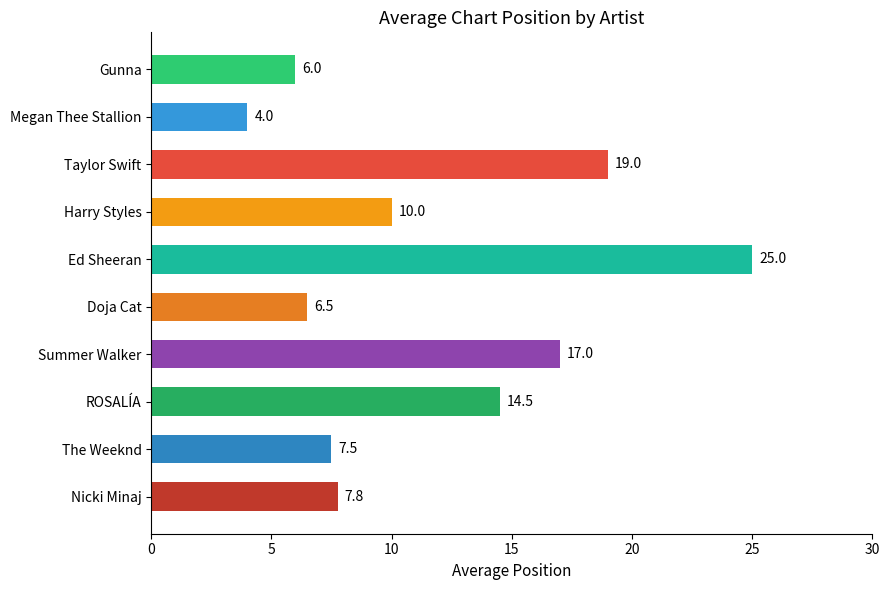

List the labels in order of value, smallest first.

Megan Thee Stallion, Gunna, Doja Cat, The Weeknd, Nicki Minaj, Harry Styles, ROSALÍA, Summer Walker, Taylor Swift, Ed Sheeran